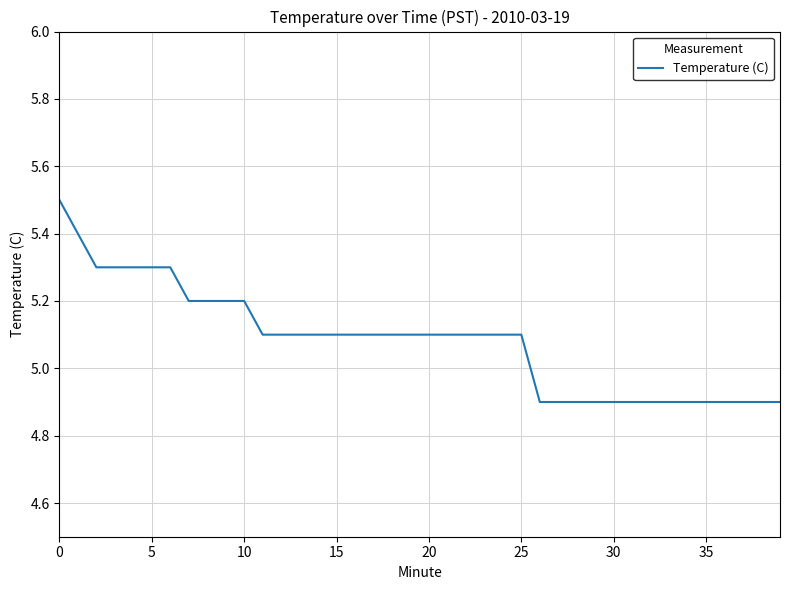

What is the difference between the maximum and minimum values?

0.6